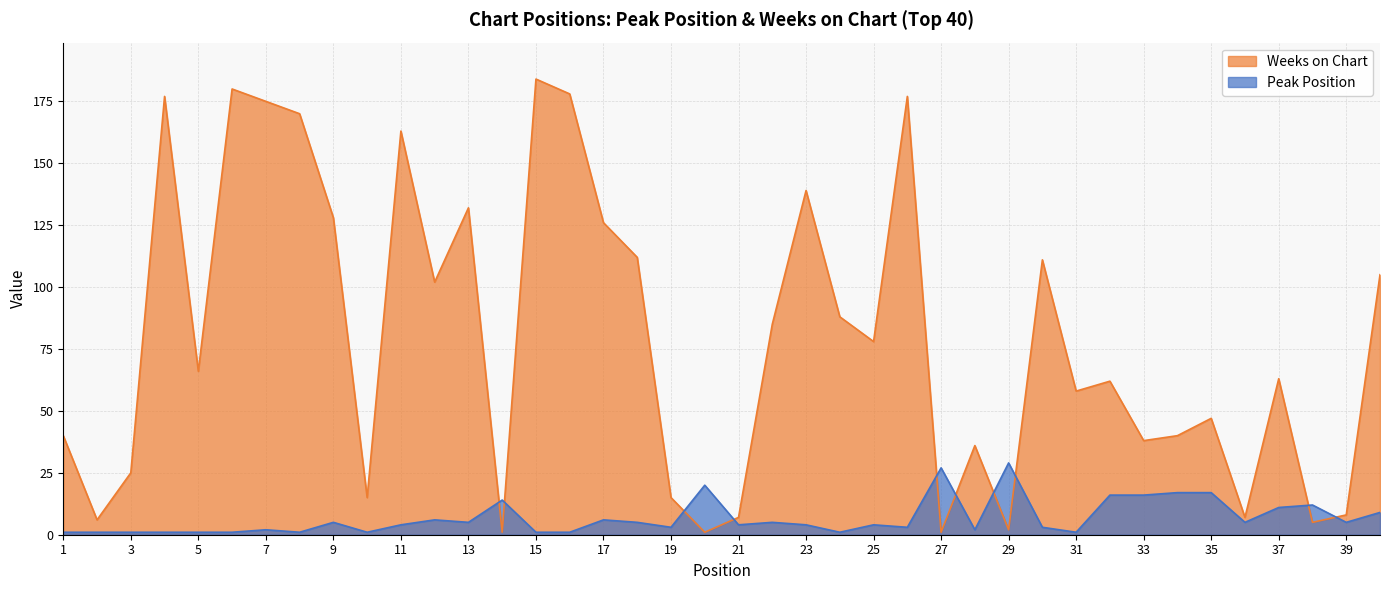

Which category has the highest value across all series?

15